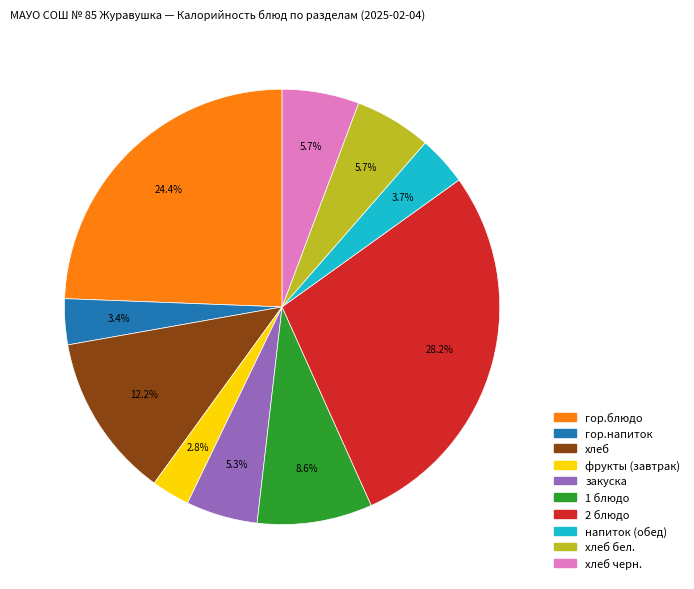

True or false: гор.блюдо accounts for 24% of the total.

True